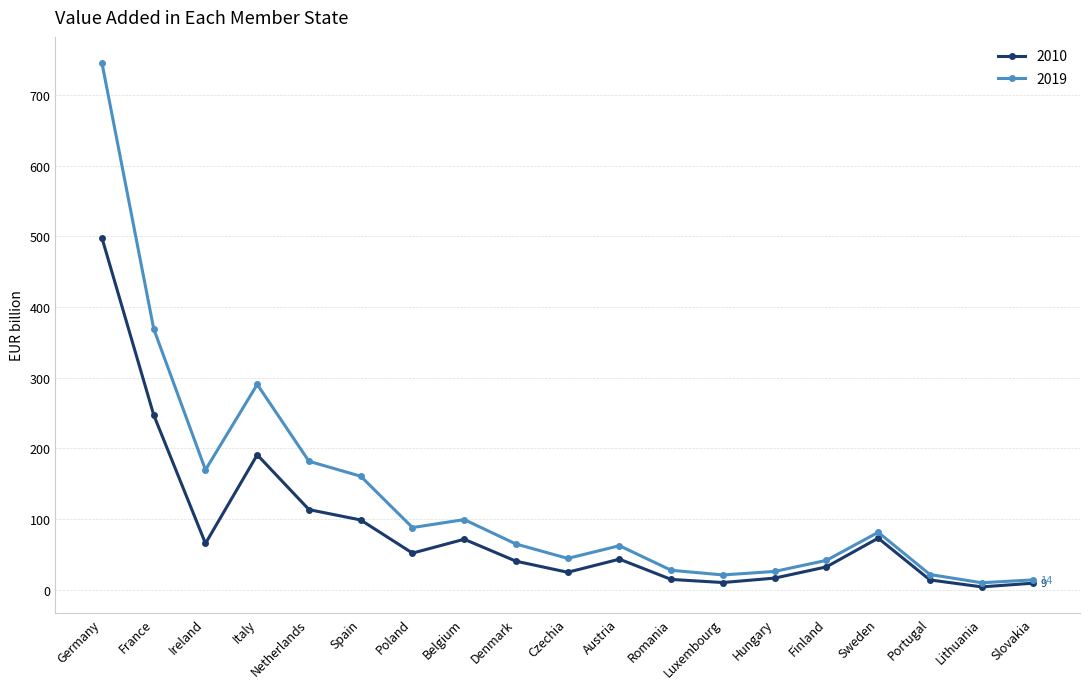

Is it true that 2019 equals 62.6 at Belgium?

False